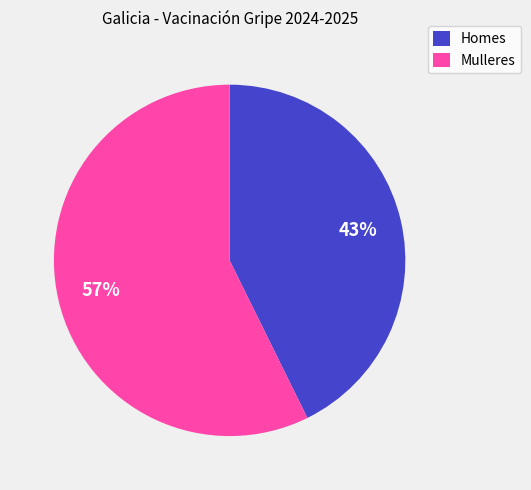

Rank the categories by value from highest to lowest.

Mulleres, Homes